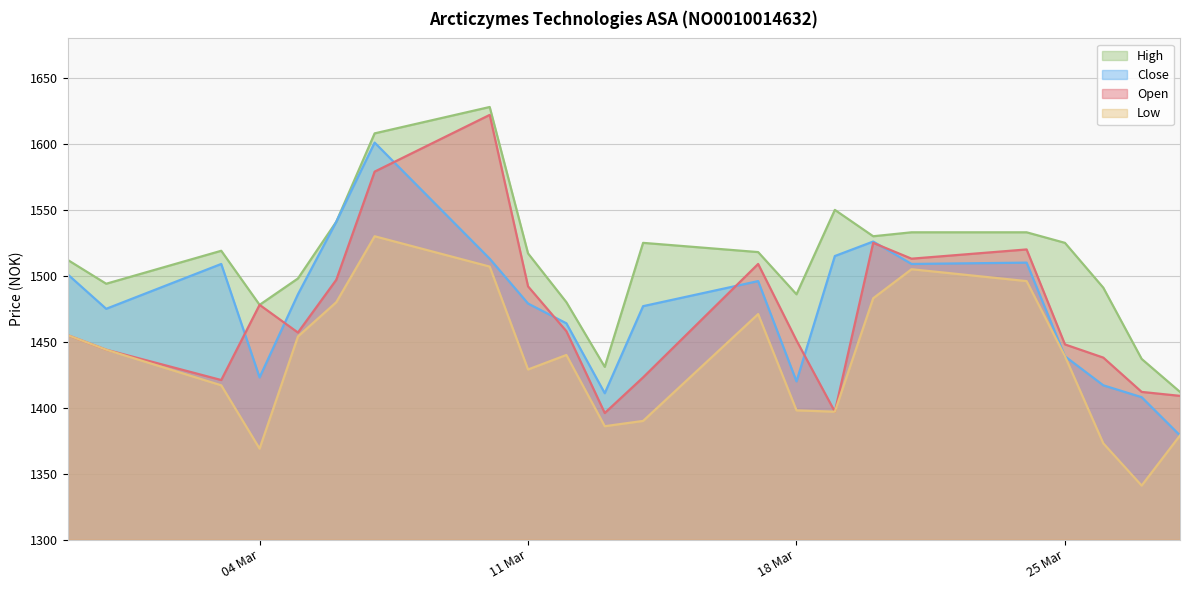

How many data points in High are above 1518?

10